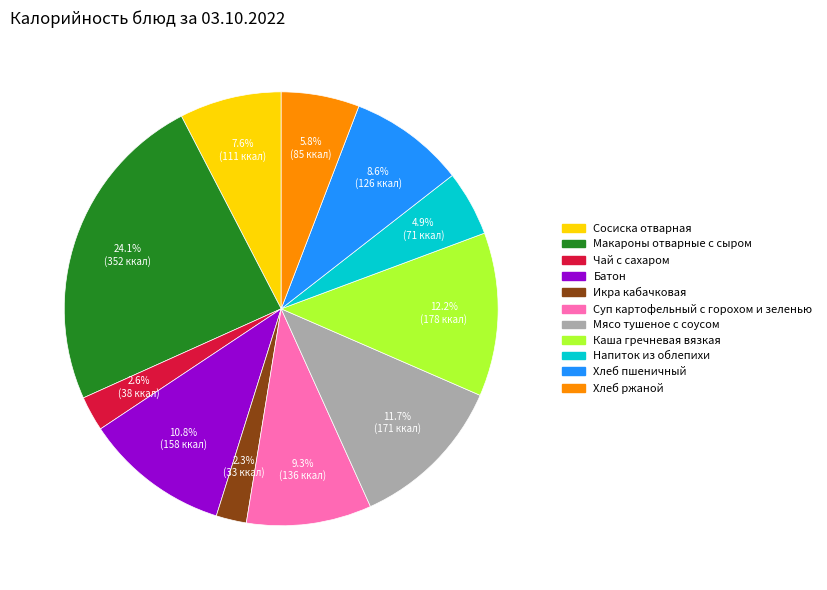

What percentage is the Мясо тушеное с соусом slice, to the nearest percent?

12%